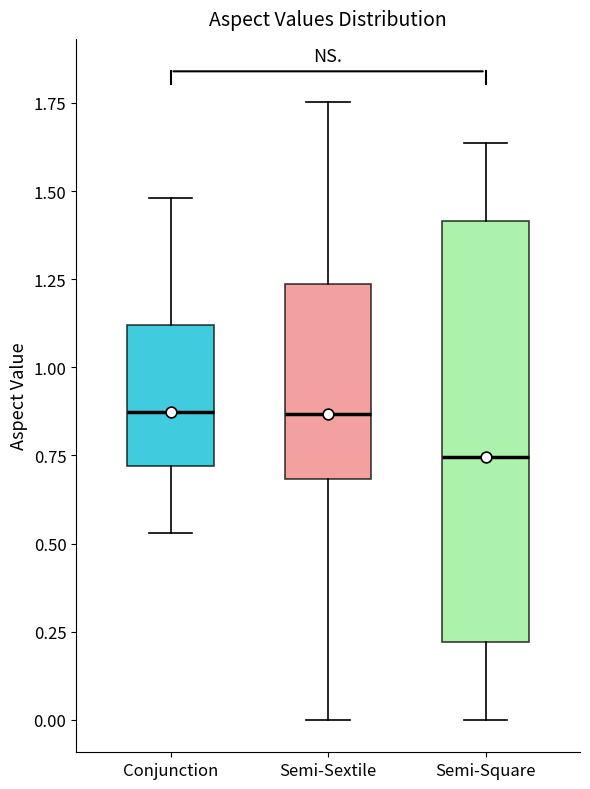

Where does the lower whisker of the box for Semi-Square end on the y-axis? The values are not printed on the chart, so give them approximately, as read against the axis.

0.00